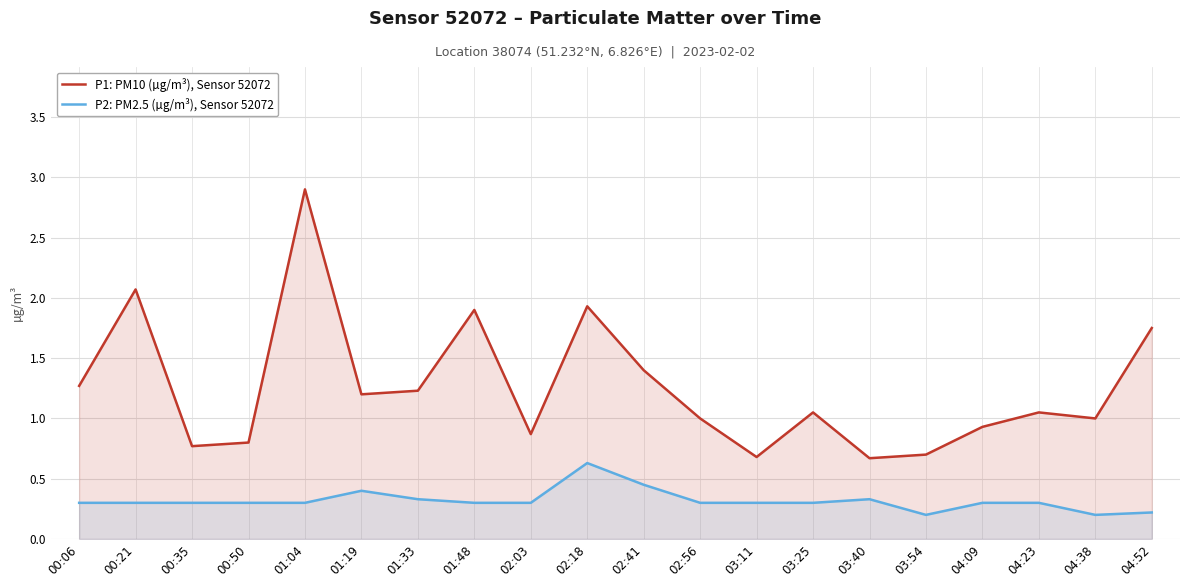

Does the chart display data point markers on the line(s)?

No